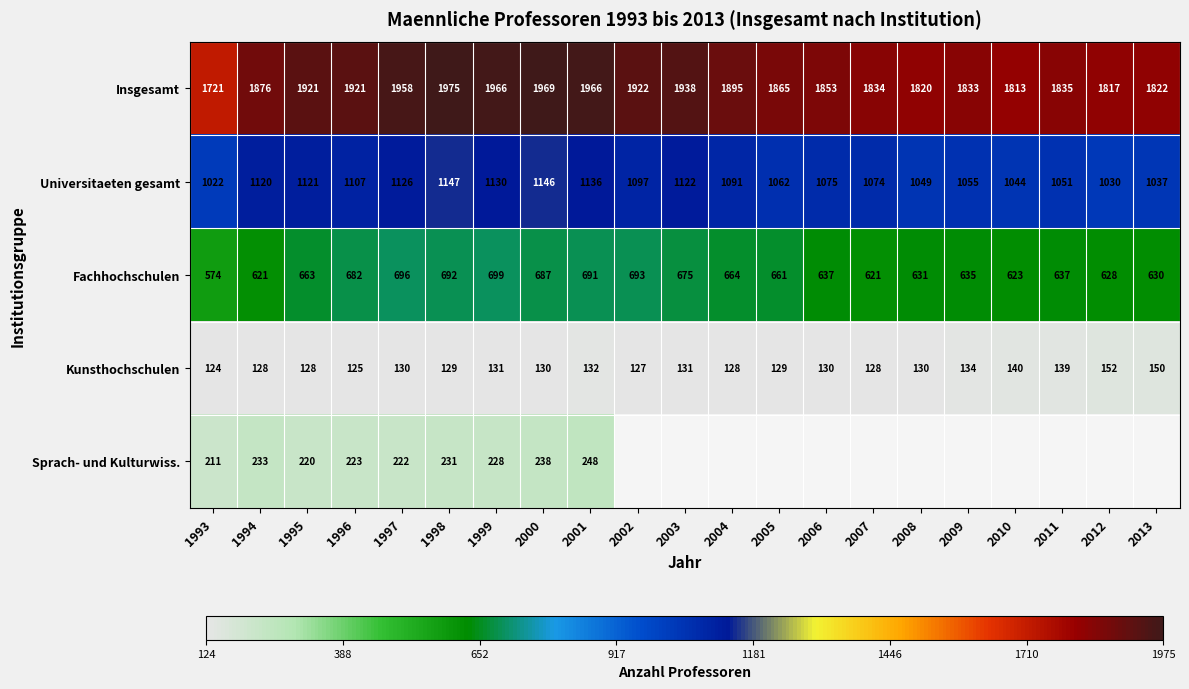

At 1996, list the series in order from largest to smallest.

Insgesamt, Universitaeten gesamt, Fachhochschulen, Sprach- und Kulturwiss., Kunsthochschulen